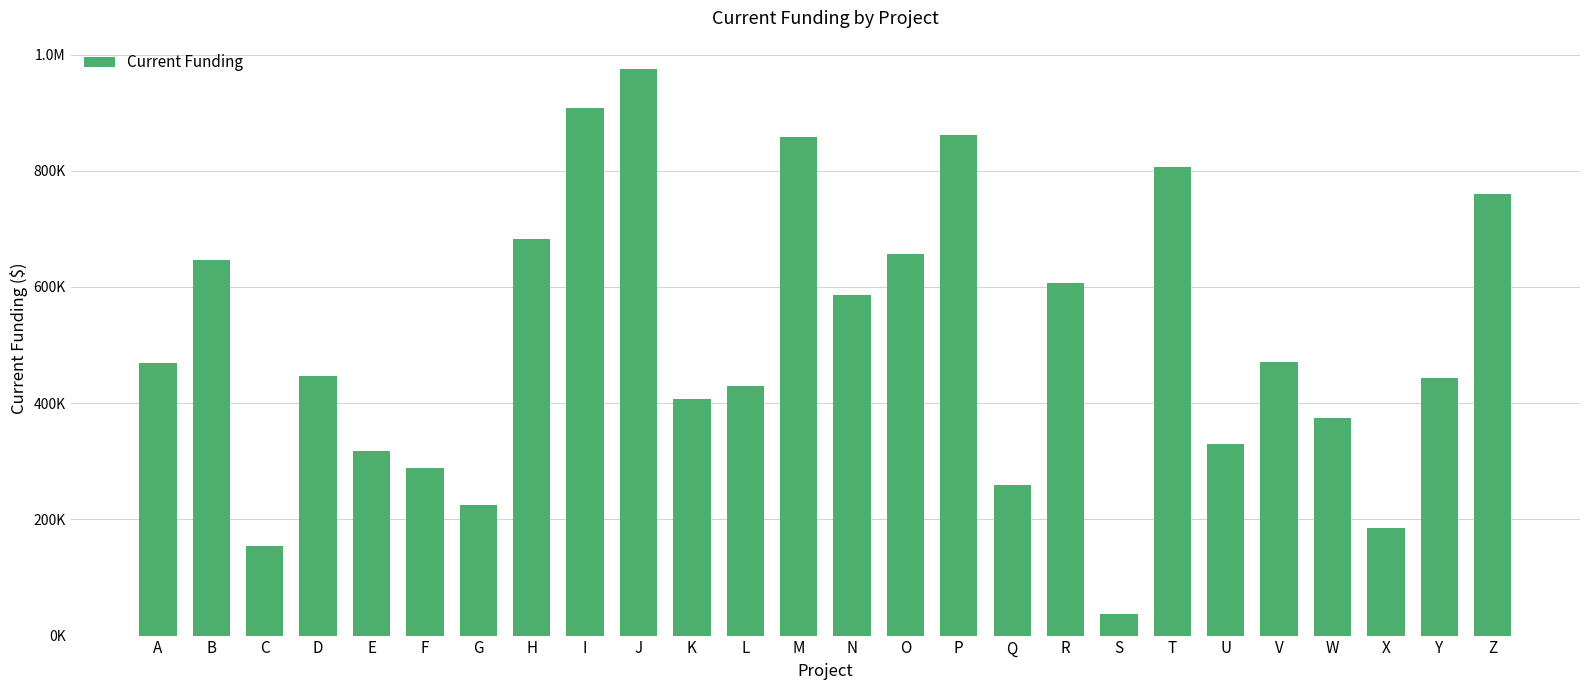

Reading left to right, list all the values displayed in this chart.

A=469654.5	B=645799.9	C=154491.6	D=446694.2	E=317011.6	F=288140.0	G=224634.6	H=681955.4	I=908144.7	J=975178.4	K=407838.0	L=429787.5	M=858823.0	N=585849.8	O=656158.8	P=862400.4	Q=259559.6	R=606937.7	S=37470.9	T=805855.1	U=329833.3	V=470309.6	W=373969.5	X=185562.0	Y=442706.4	Z=760529.3